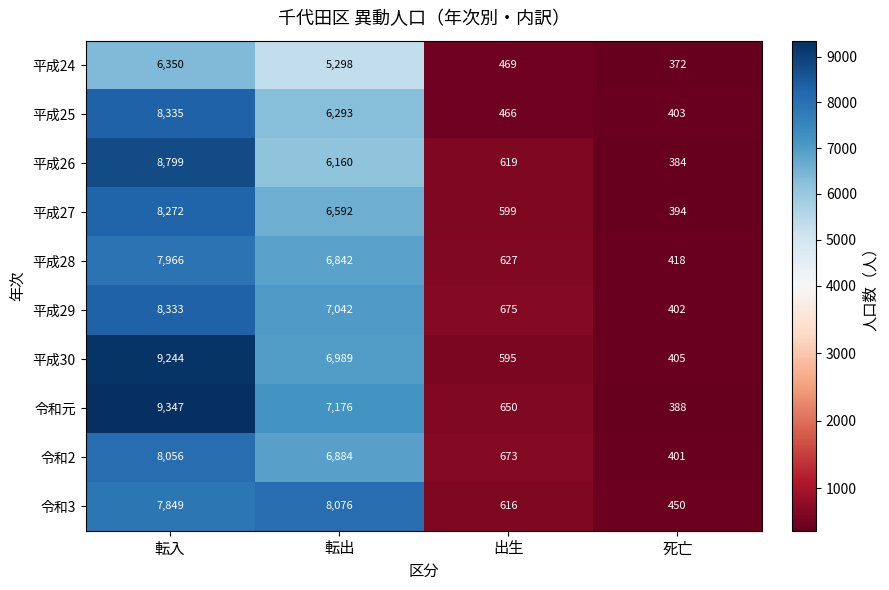

True or false: 令和元 has a value of 890 at 出生.

False